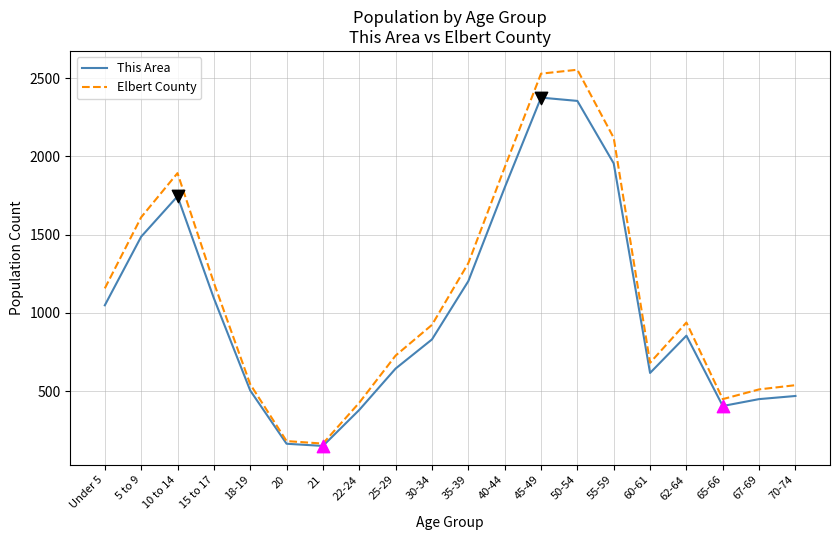

Which series changed the most between 18-19 and 35-39?

Elbert County